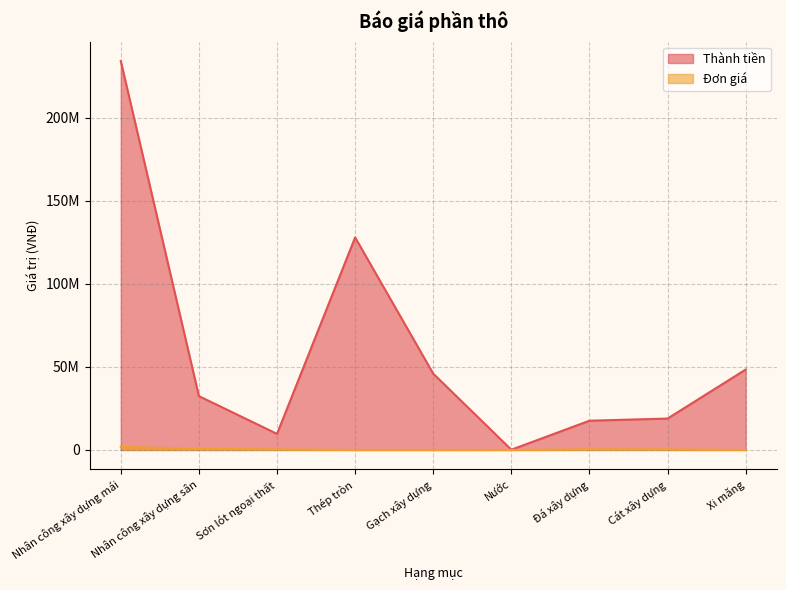

List the series in order of their overall mean, lowest first.

Đơn giá, Thành tiền